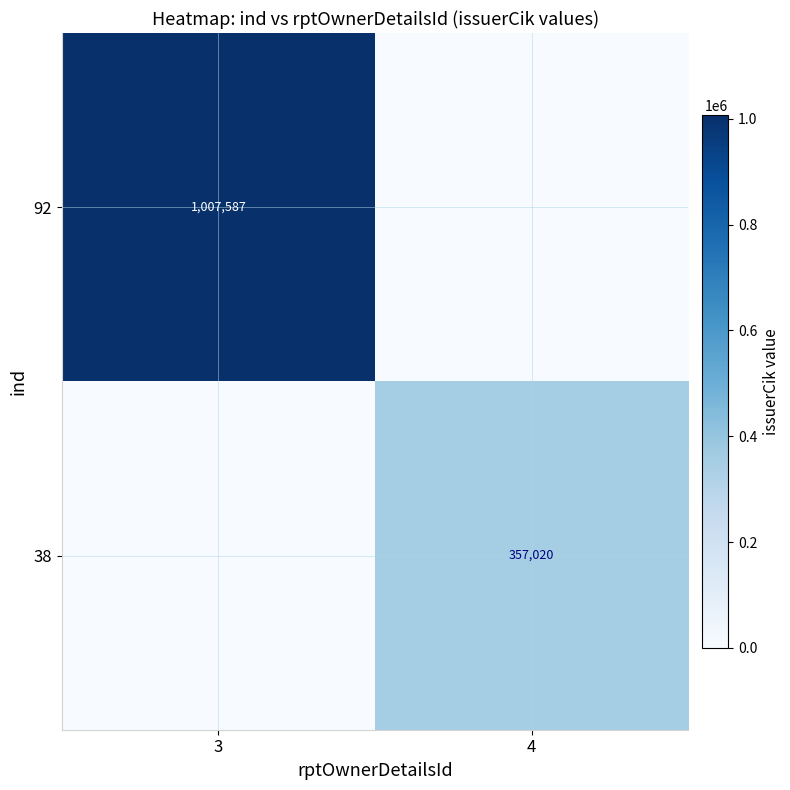

Is it true that 38 equals 357020 at 4?

True